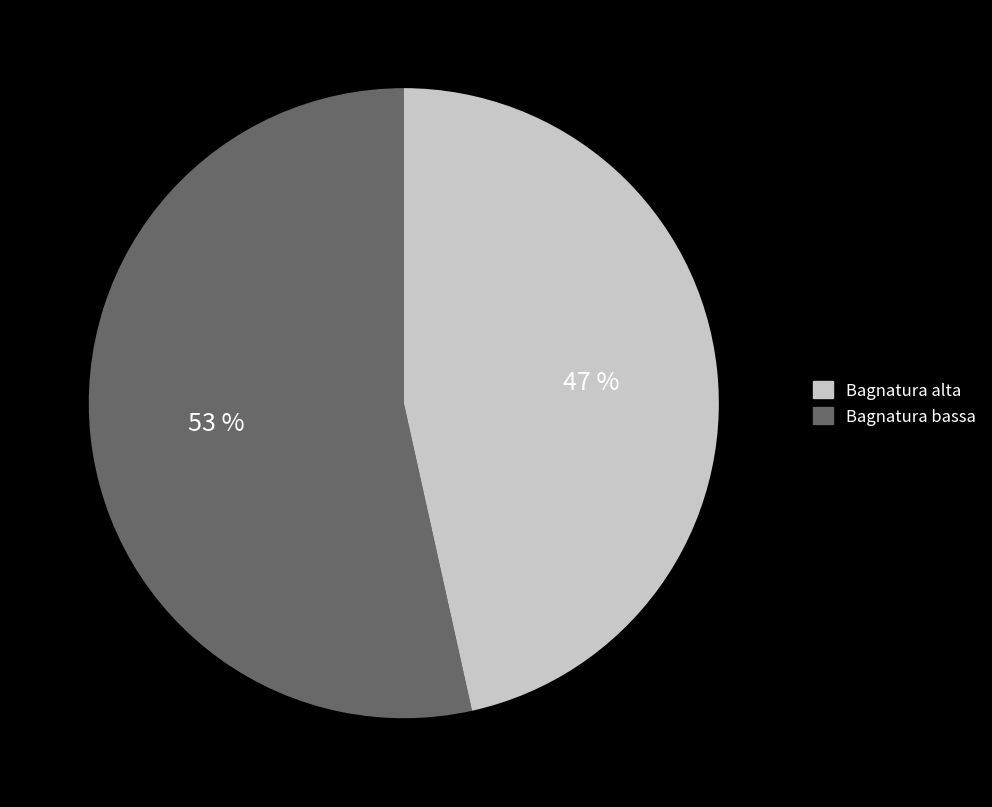

To the nearest percent, what is the average slice percentage?

50%